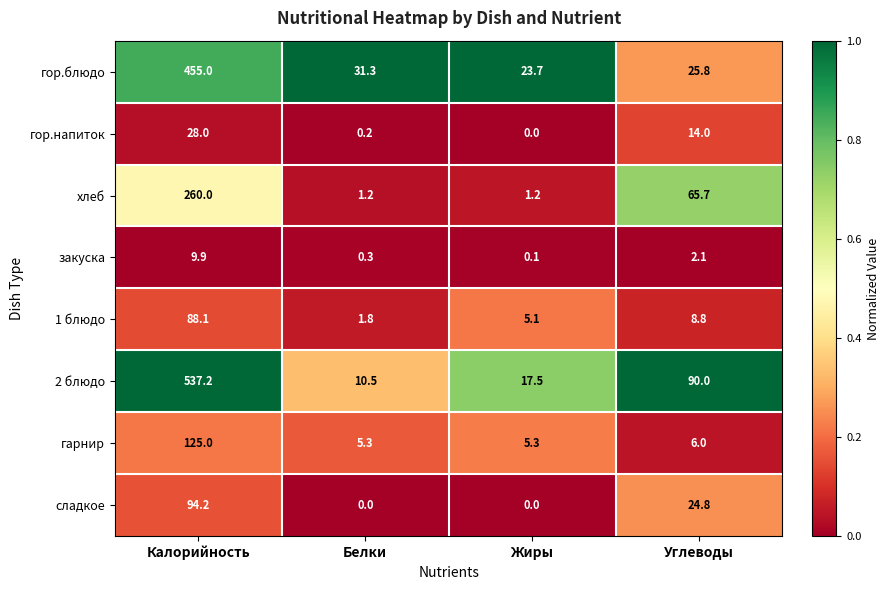

List the series in order of their peak value, lowest first.

закуска, гор.напиток, 1 блюдо, сладкое, гарнир, хлеб, гор.блюдо, 2 блюдо